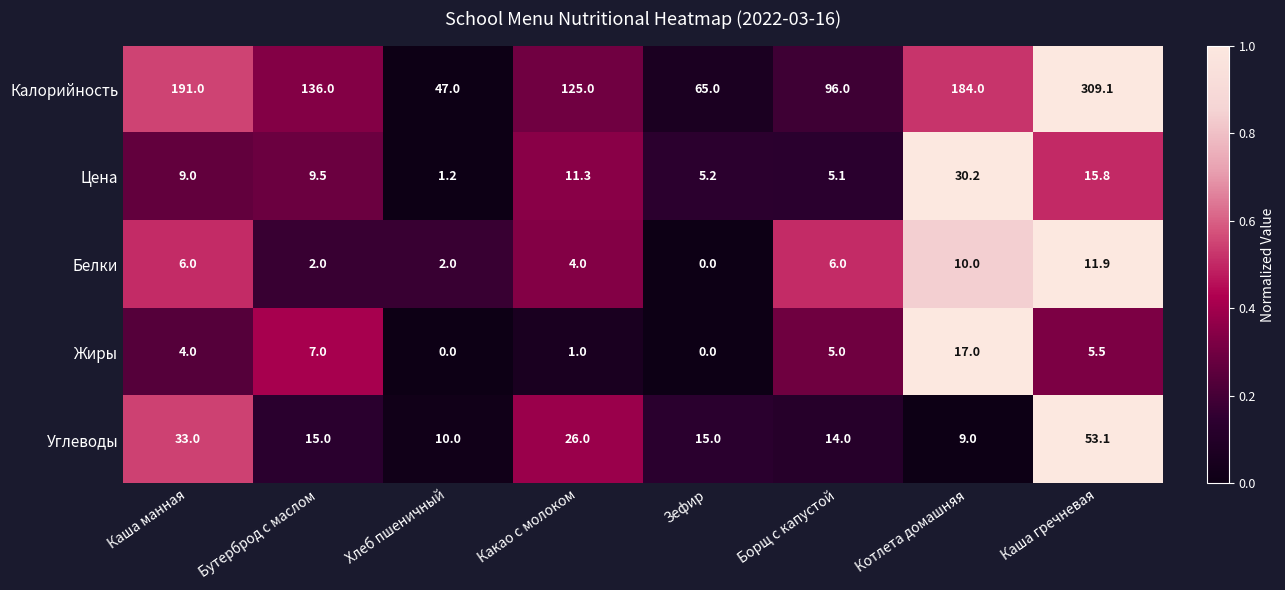

Which category has the highest value in the Жиры series?

Котлета домашняя